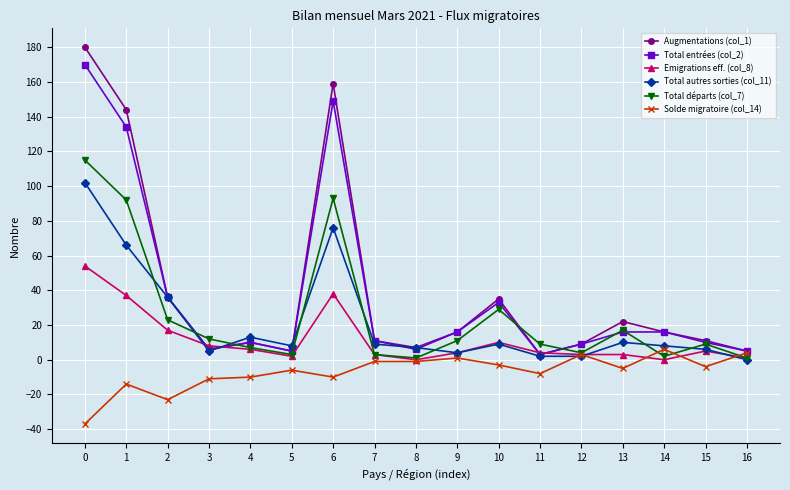

The value of Total entrées (col_2) at 4 is 10. True or false?

True